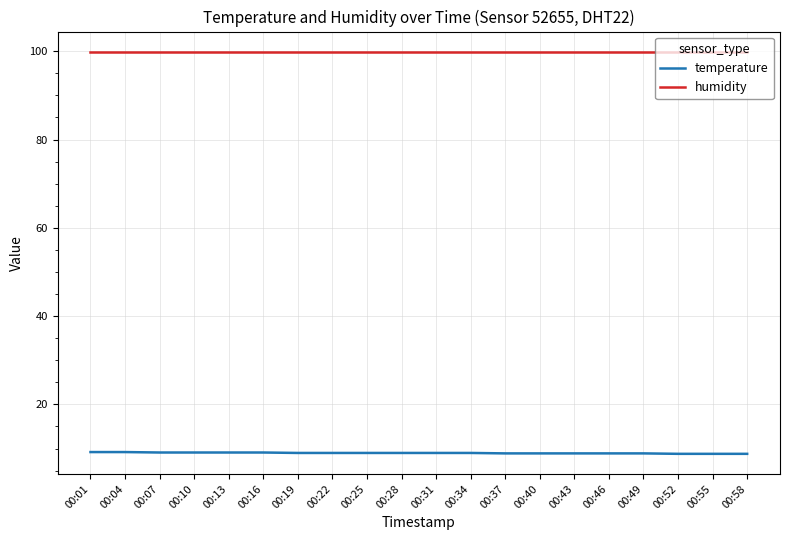

Does the chart display data point markers on the line(s)?

No